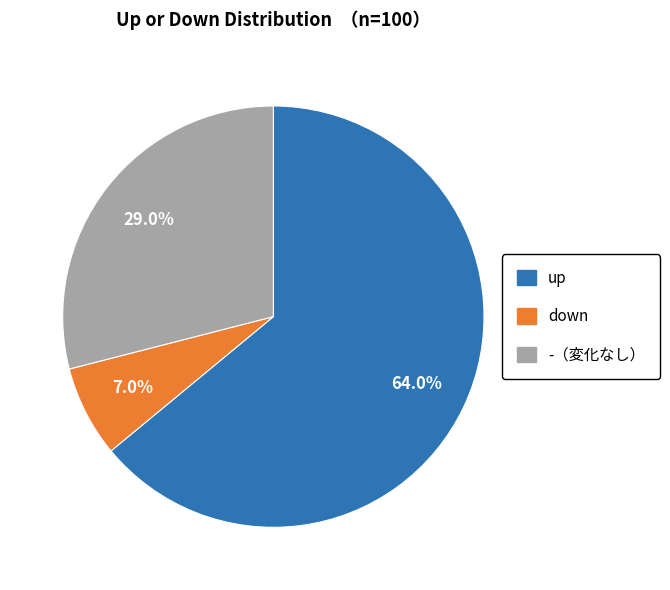

Is there any slice that represents more than half of the pie?

Yes